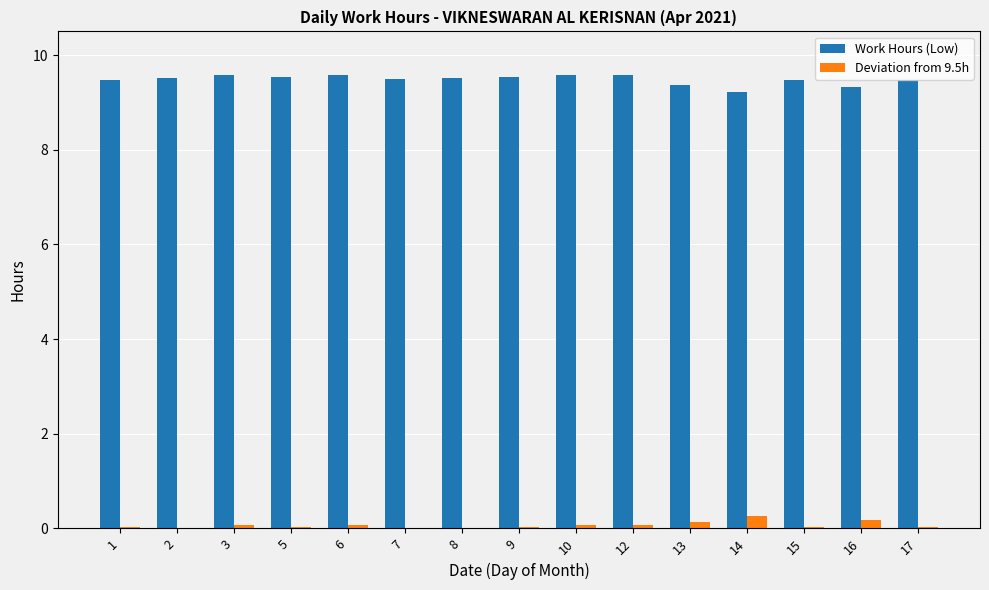

The value of Work Hours (Low) at 6 is 5.6. True or false?

False